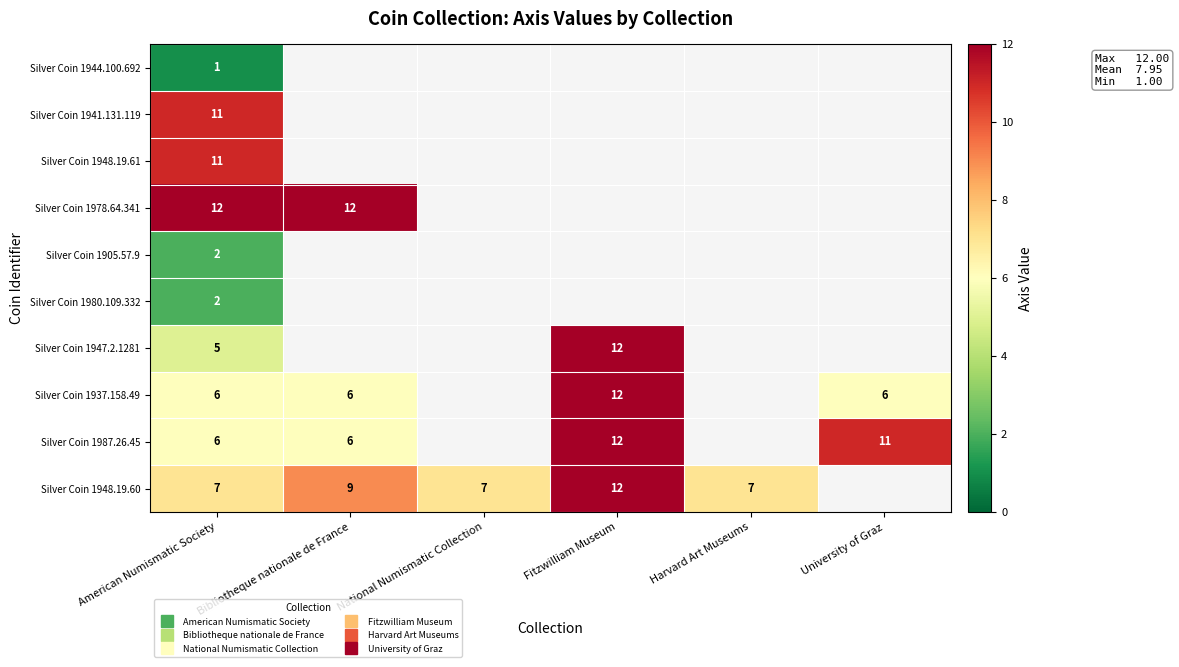

How many distinct data groups are displayed?

10